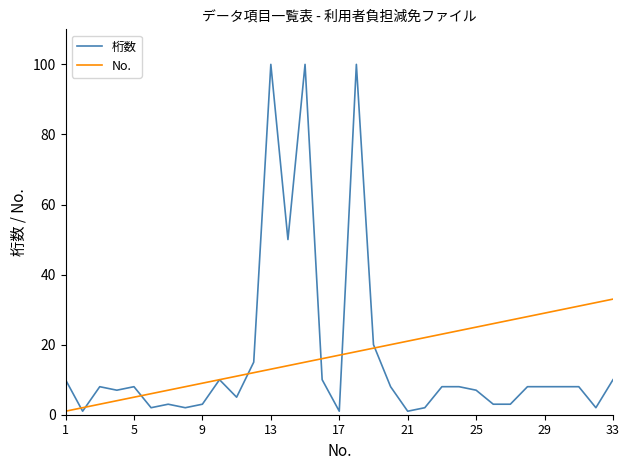

Reading left to right, list all the values displayed in this chart.

桁数: 10	1	8	7	8	2	3	2	3	10	5	15	100	50	100	10	1	100	20	8	1	2	8	8	7	3	3	8	8	8	8	2	10
No.: 1	2	3	4	5	6	7	8	9	10	11	12	13	14	15	16	17	18	19	20	21	22	23	24	25	26	27	28	29	30	31	32	33